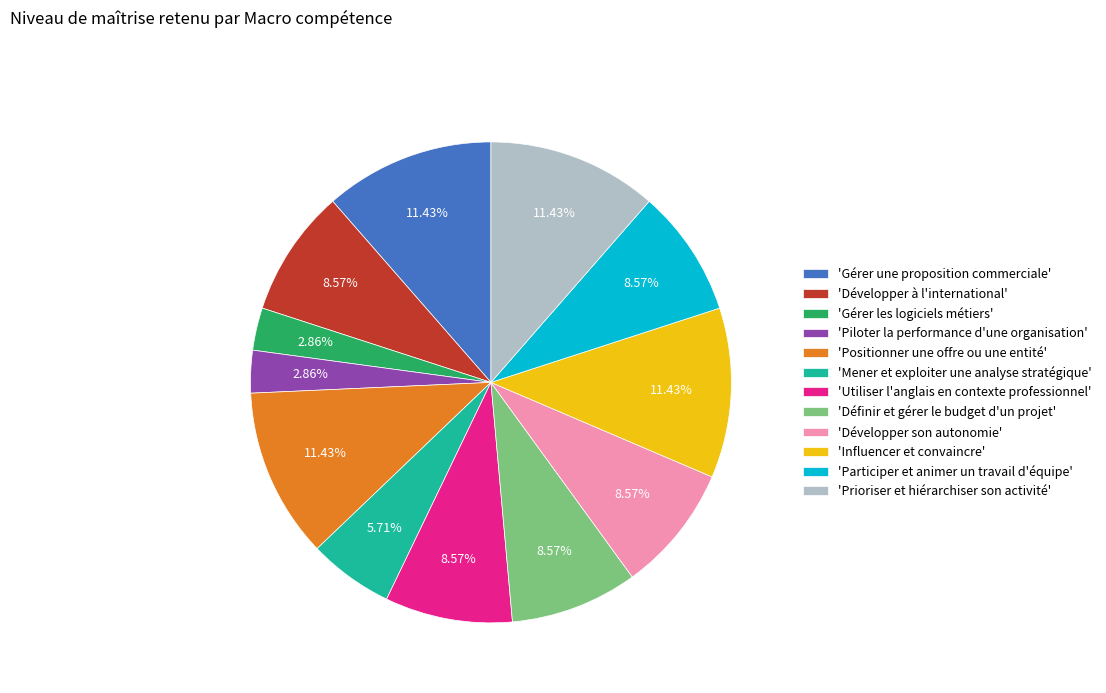

Is the sum of 'Prioriser et hiérarchiser son activité' and 'Influencer et convaincre' greater than half?

No